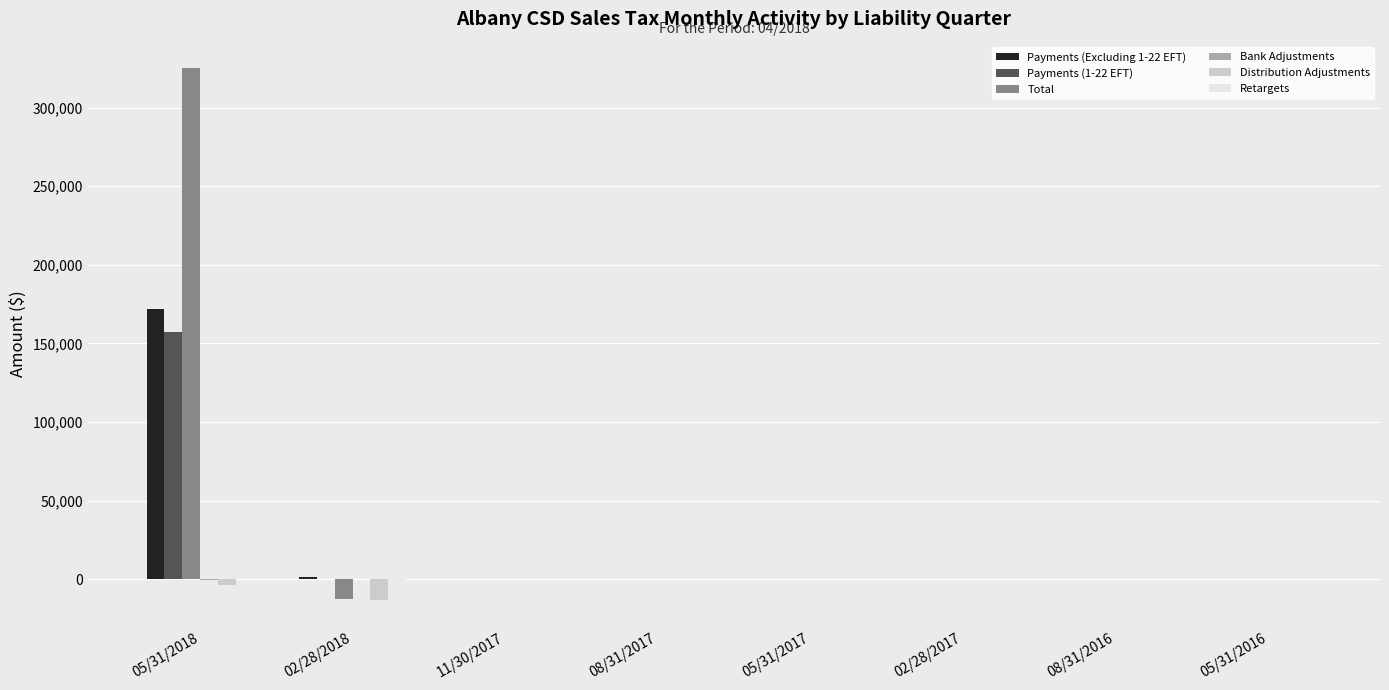

Read the Payments (1-22 EFT) value at 05/31/2018.

157178.2